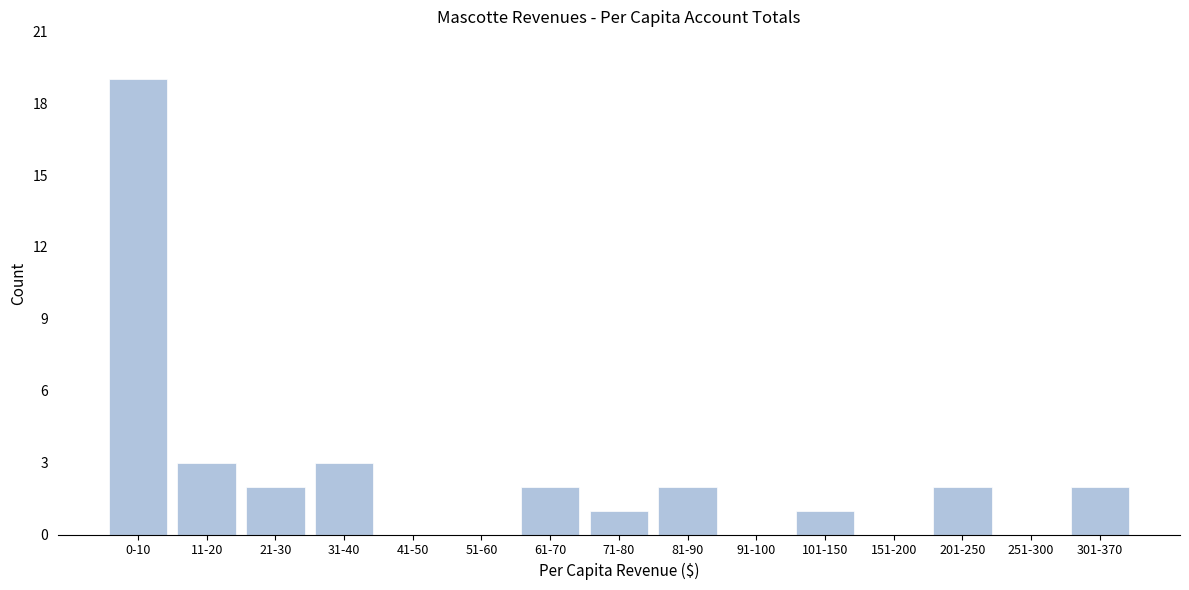

Reading left to right, what are all the values shown in this chart?

0-10=19	11-20=3	21-30=2	31-40=3	41-50=0	51-60=0	61-70=2	71-80=1	81-90=2	91-100=0	101-150=1	151-200=0	201-250=2	251-300=0	301-370=2